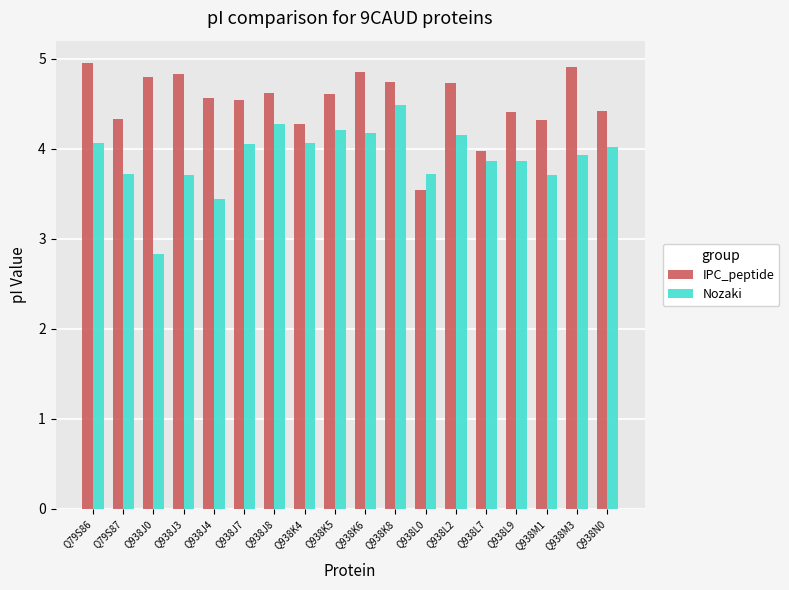

Which series has the largest range (max minus min)?

Nozaki